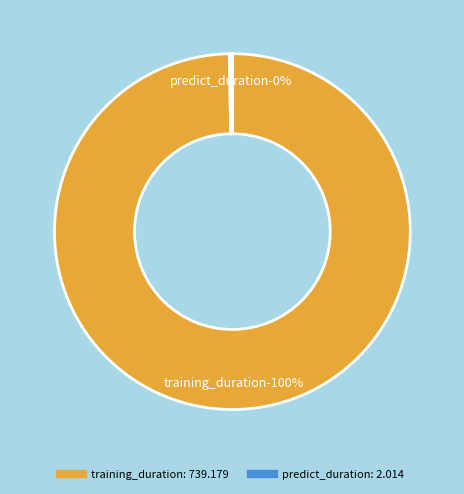

What is the change in value from training_duration to predict_duration?

-737.2